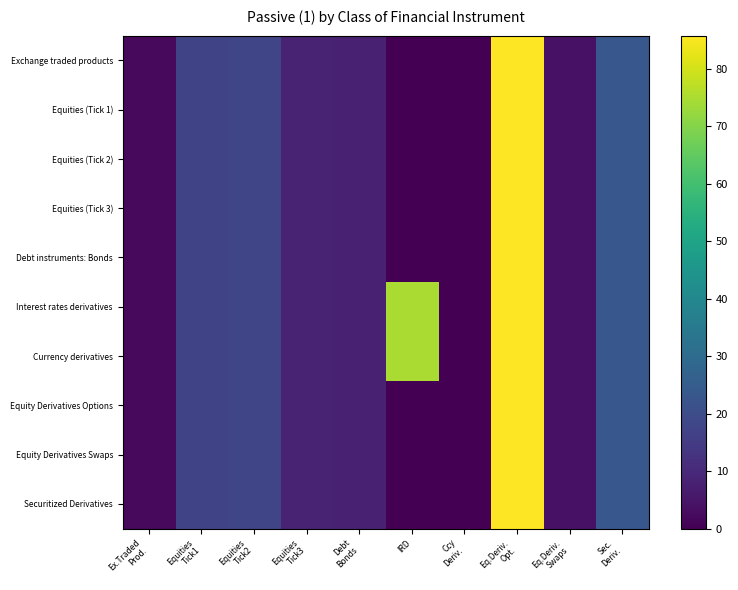

Reading left to right, transcribe all the data shown in this chart.

Exchange traded products: Ex.Traded
Prod.=2.2	Equities
Tick1=17.7	Equities
Tick2=17.8	Equities
Tick3=8.3	Debt
Bonds=7.9	IRD=0.0	Ccy
Deriv.=0.0	Eq.Deriv.
Opt.=85.8	Eq.Deriv.
Swaps=4.2	Sec.
Deriv.=23.1
Equities (Tick 1): Ex.Traded
Prod.=2.2	Equities
Tick1=17.7	Equities
Tick2=17.8	Equities
Tick3=8.3	Debt
Bonds=7.9	IRD=0.0	Ccy
Deriv.=0.0	Eq.Deriv.
Opt.=85.8	Eq.Deriv.
Swaps=4.2	Sec.
Deriv.=23.1
Equities (Tick 2): Ex.Traded
Prod.=2.2	Equities
Tick1=17.7	Equities
Tick2=17.8	Equities
Tick3=8.3	Debt
Bonds=7.9	IRD=0.0	Ccy
Deriv.=0.0	Eq.Deriv.
Opt.=85.8	Eq.Deriv.
Swaps=4.2	Sec.
Deriv.=23.1
Equities (Tick 3): Ex.Traded
Prod.=2.2	Equities
Tick1=17.7	Equities
Tick2=17.8	Equities
Tick3=8.3	Debt
Bonds=7.9	IRD=0.0	Ccy
Deriv.=0.0	Eq.Deriv.
Opt.=85.8	Eq.Deriv.
Swaps=4.2	Sec.
Deriv.=23.1
Debt instruments: Bonds: Ex.Traded
Prod.=2.2	Equities
Tick1=17.7	Equities
Tick2=17.8	Equities
Tick3=8.3	Debt
Bonds=7.9	IRD=0.0	Ccy
Deriv.=0.0	Eq.Deriv.
Opt.=85.8	Eq.Deriv.
Swaps=4.2	Sec.
Deriv.=23.1
Interest rates derivatives: Ex.Traded
Prod.=2.2	Equities
Tick1=17.7	Equities
Tick2=17.8	Equities
Tick3=8.3	Debt
Bonds=7.9	IRD=75.0	Ccy
Deriv.=0.0	Eq.Deriv.
Opt.=85.8	Eq.Deriv.
Swaps=4.2	Sec.
Deriv.=23.1
Currency derivatives: Ex.Traded
Prod.=2.2	Equities
Tick1=17.7	Equities
Tick2=17.8	Equities
Tick3=8.3	Debt
Bonds=7.9	IRD=75.0	Ccy
Deriv.=0.0	Eq.Deriv.
Opt.=85.8	Eq.Deriv.
Swaps=4.2	Sec.
Deriv.=23.1
Equity Derivatives Options: Ex.Traded
Prod.=2.2	Equities
Tick1=17.7	Equities
Tick2=17.8	Equities
Tick3=8.3	Debt
Bonds=7.9	IRD=0.0	Ccy
Deriv.=0.0	Eq.Deriv.
Opt.=85.8	Eq.Deriv.
Swaps=4.2	Sec.
Deriv.=23.1
Equity Derivatives Swaps: Ex.Traded
Prod.=2.2	Equities
Tick1=17.7	Equities
Tick2=17.8	Equities
Tick3=8.3	Debt
Bonds=7.9	IRD=0.0	Ccy
Deriv.=0.0	Eq.Deriv.
Opt.=85.8	Eq.Deriv.
Swaps=4.2	Sec.
Deriv.=23.1
Securitized Derivatives: Ex.Traded
Prod.=2.2	Equities
Tick1=17.7	Equities
Tick2=17.8	Equities
Tick3=8.3	Debt
Bonds=7.9	IRD=0.0	Ccy
Deriv.=0.0	Eq.Deriv.
Opt.=85.8	Eq.Deriv.
Swaps=4.2	Sec.
Deriv.=23.1